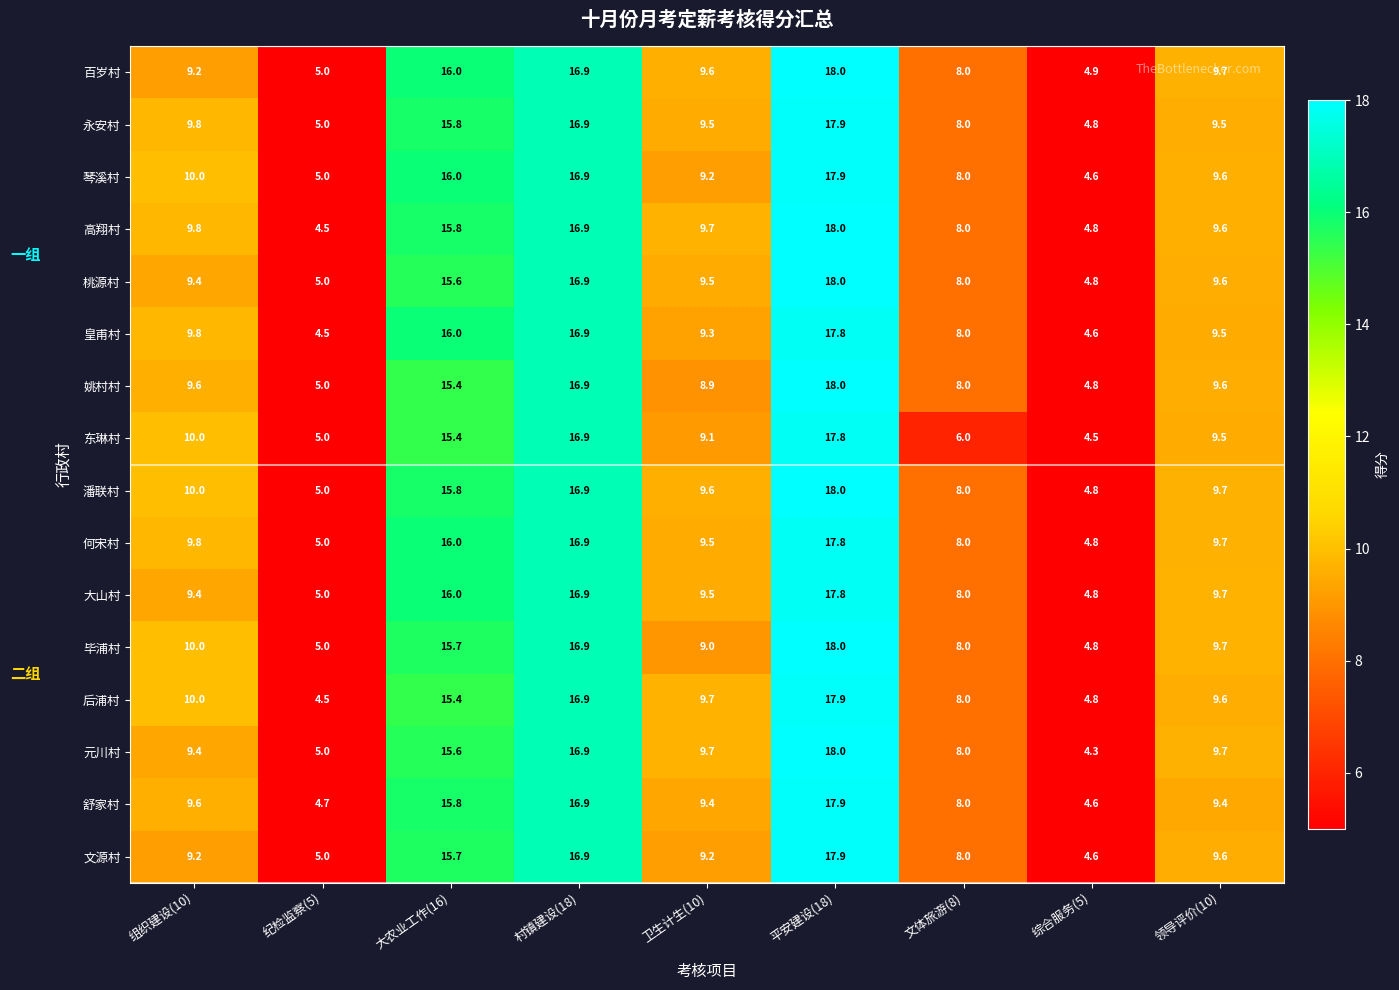

The 琴溪村 series shows 9.2 at 卫生计生(10). True or false?

True